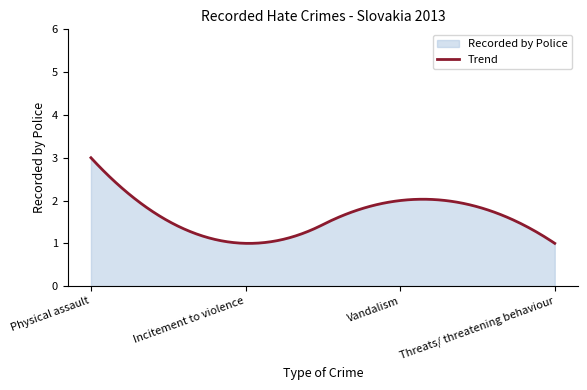

What value does the data have at Incitement to violence?

1